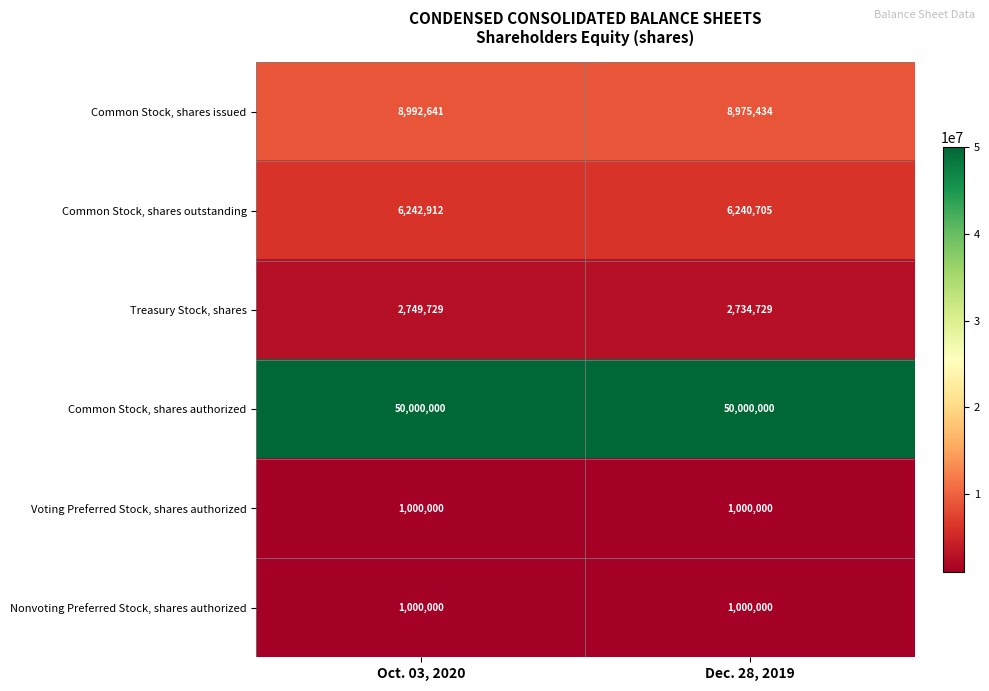

Which series has the widest spread of values?

Common Stock, shares issued